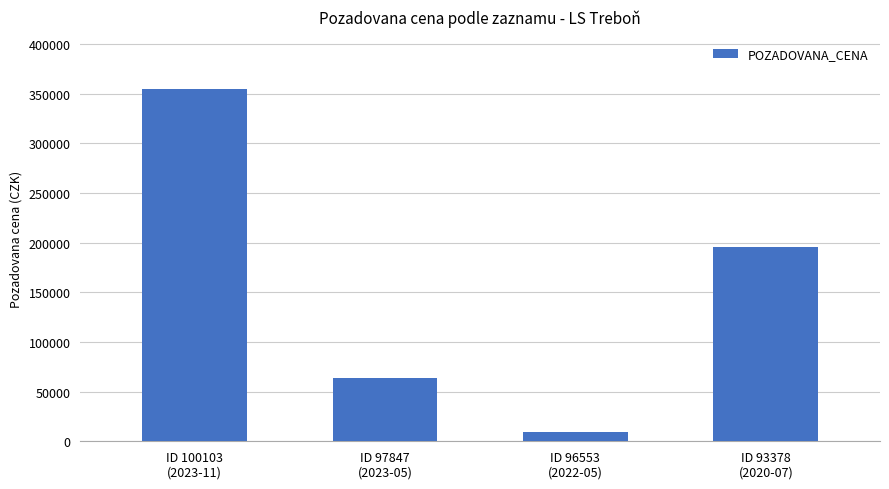

What is the sum of all values?

623070